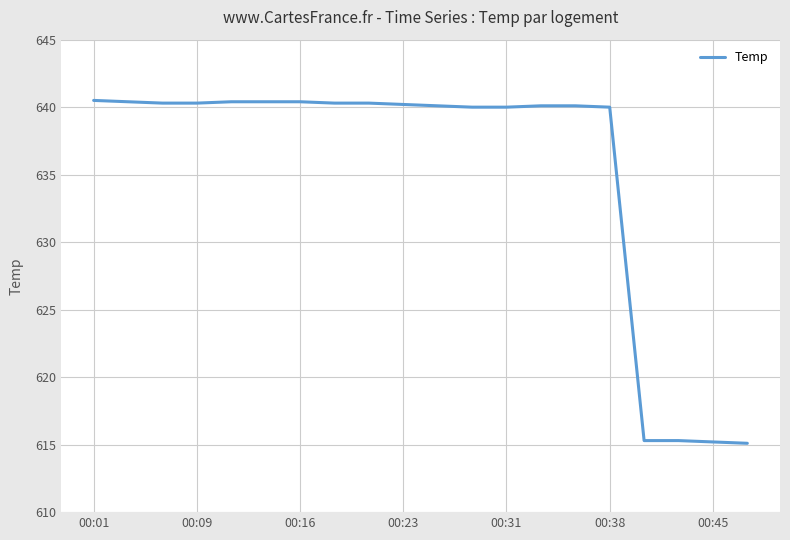

What is the difference between the maximum and minimum values?

25.4